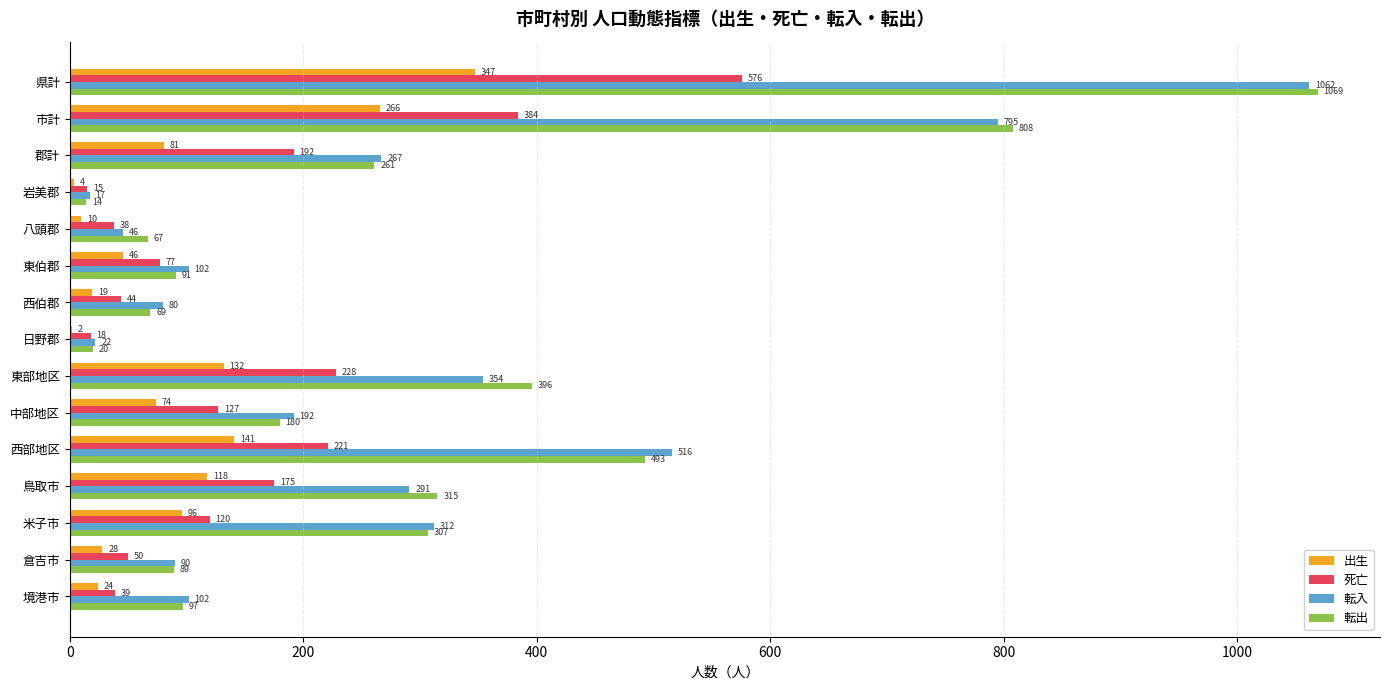

Is the value of 転入 at 県計 greater than the value of 転出 at 市計?

Yes